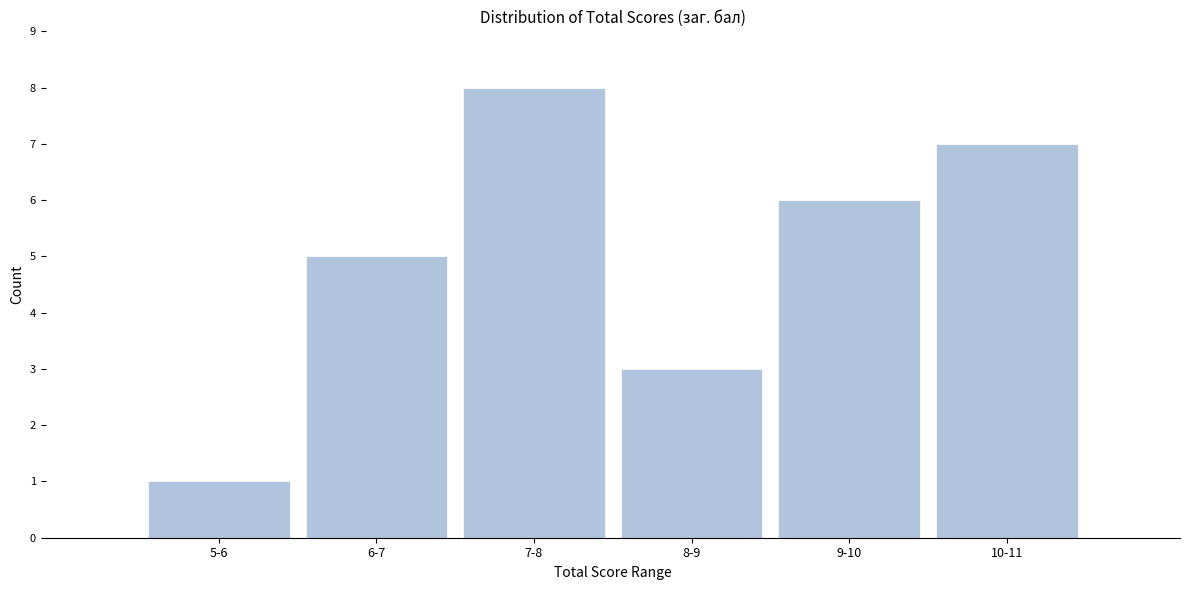

Reading left to right, list all the values displayed in this chart.

5-6=1	6-7=5	7-8=8	8-9=3	9-10=6	10-11=7